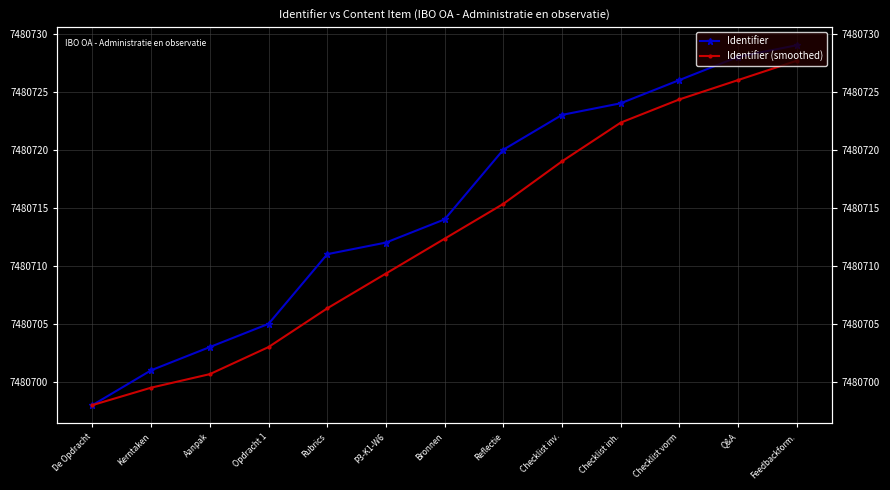

How many data points in Identifier (smoothed) are less than 22?

6